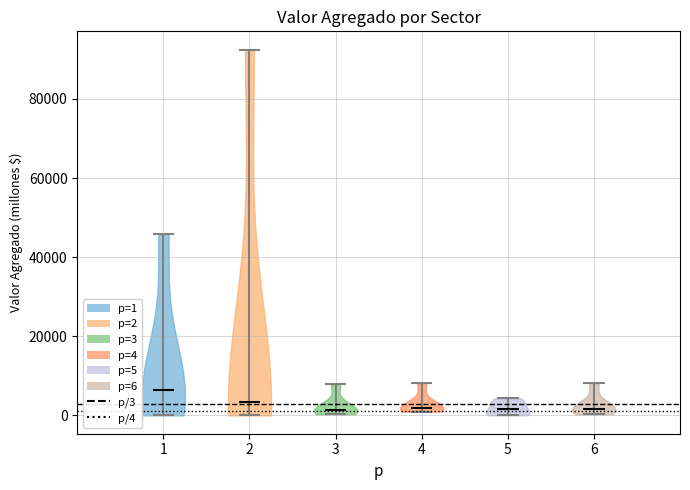

Where does the median line of the violin at x = 1 sit on the y-axis? The values are not printed on the chart, so give them approximately, as read against the axis.

6000